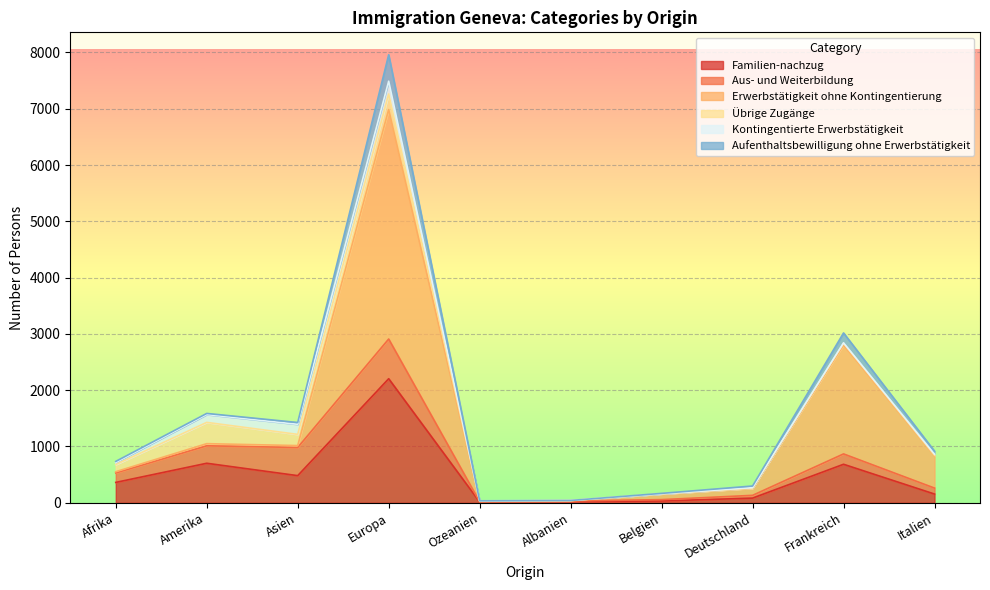

What is the label of the 9th point from the left?

Frankreich